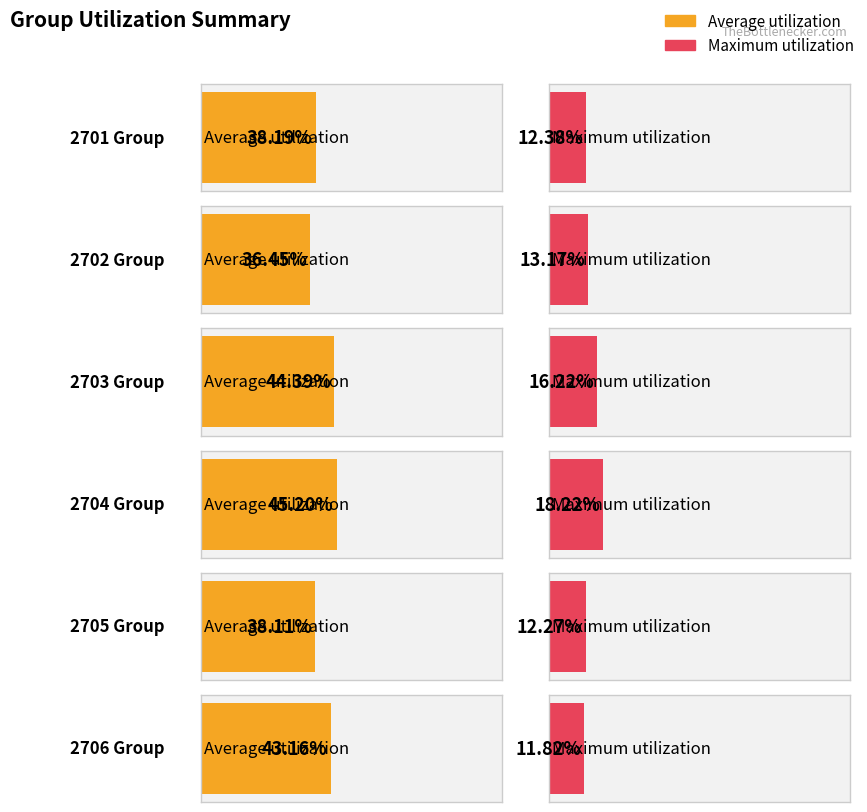

Does the chart contain any negative values?

No